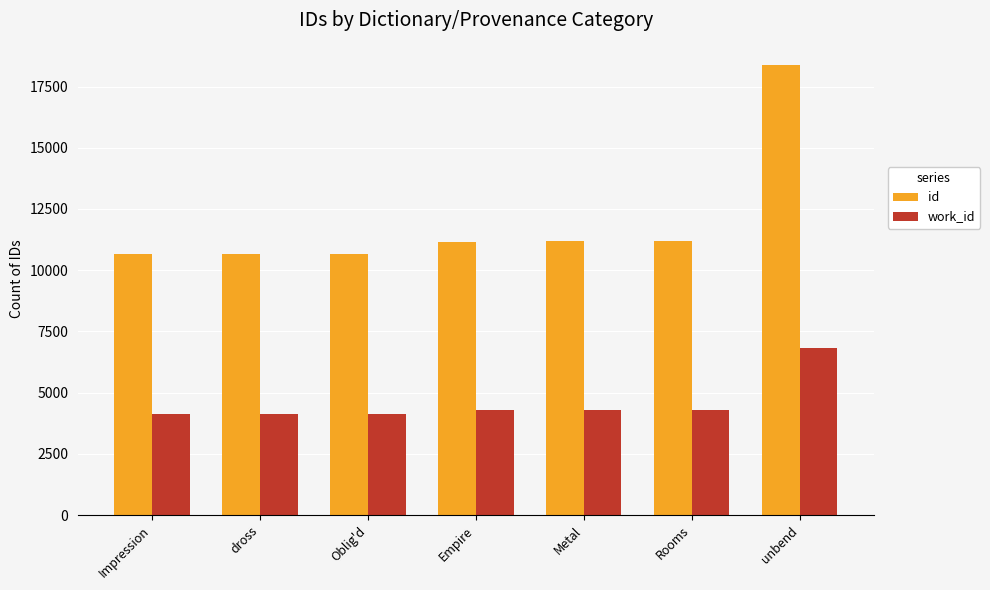

What is the minimum value shown in the chart?

4141